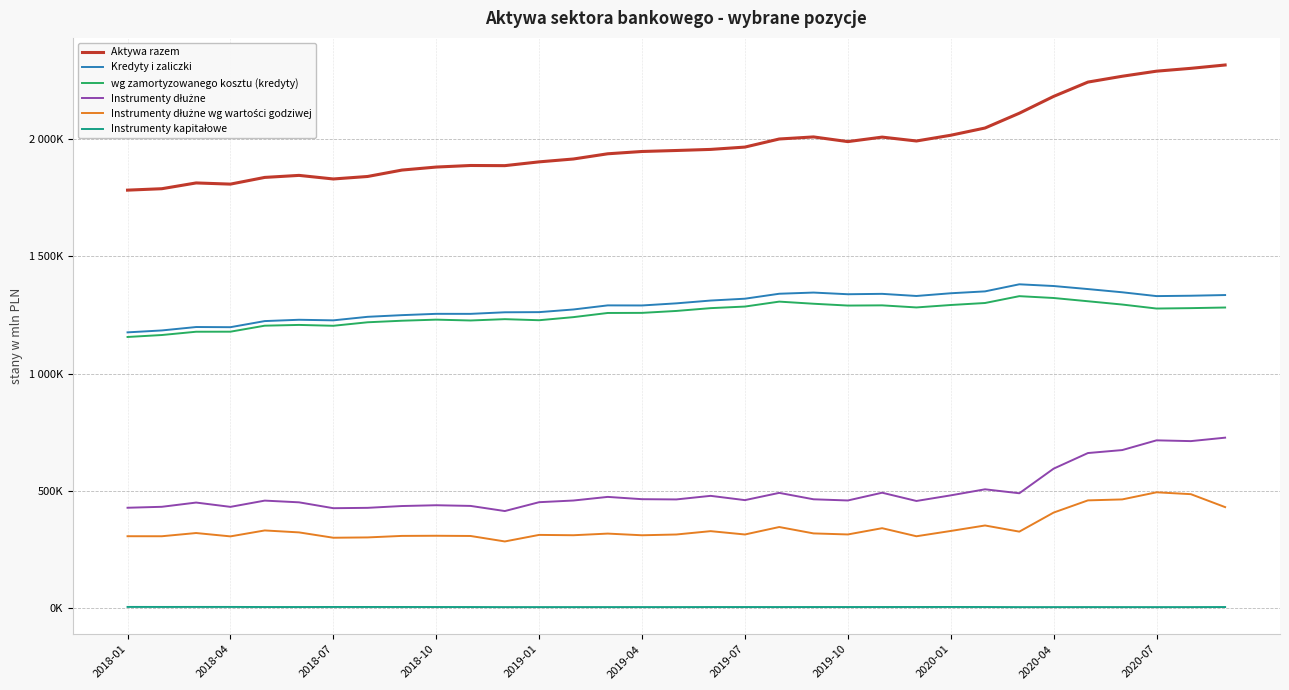

Is this an area chart (filled region under the line)?

No